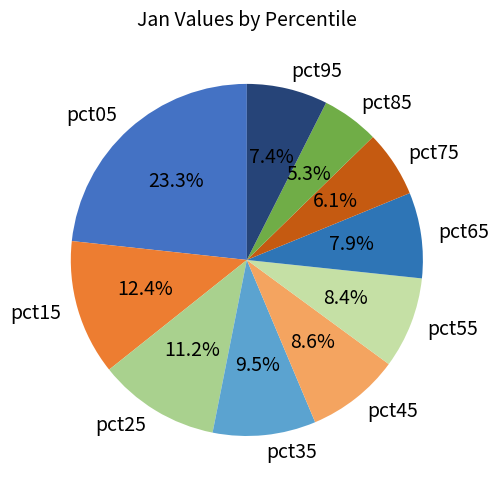

Which has a higher value, pct45 or pct65?

pct45